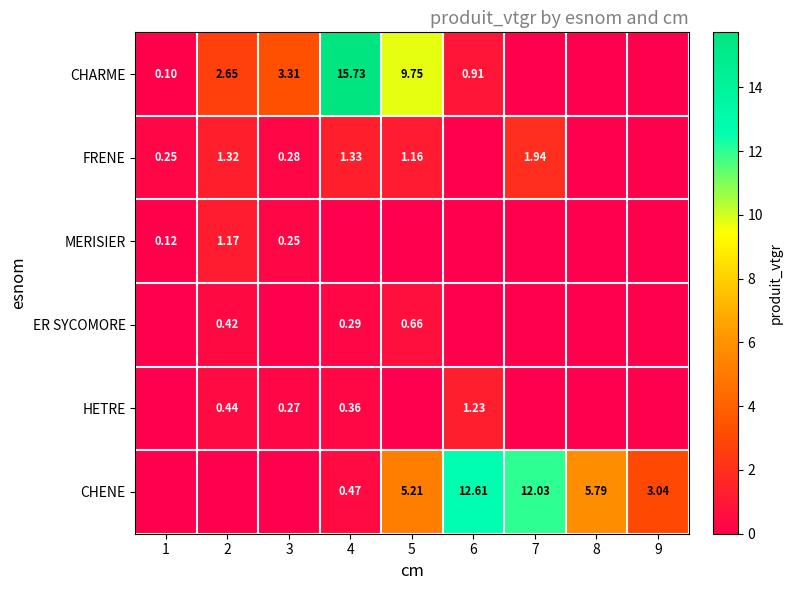

Is the value of CHENE at 9 greater than the value of HETRE at 6?

Yes